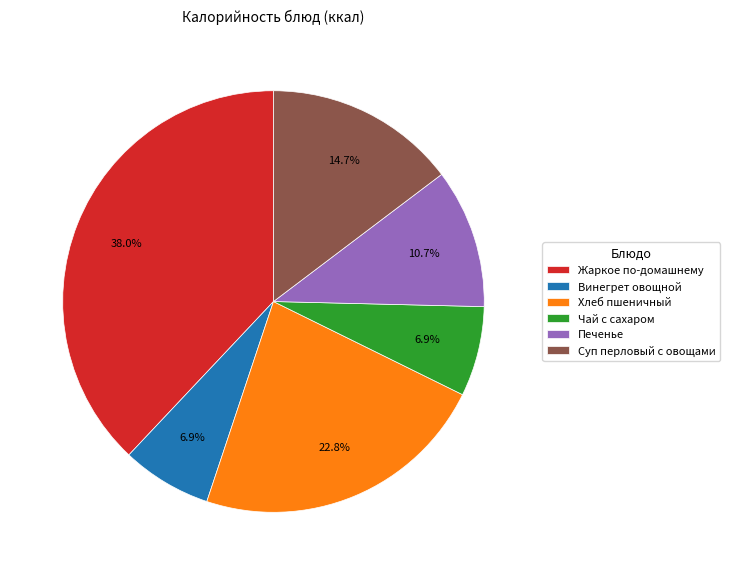

What is the ratio of the value at Суп перловый с овощами to the value at Чай с сахаром?

2.1